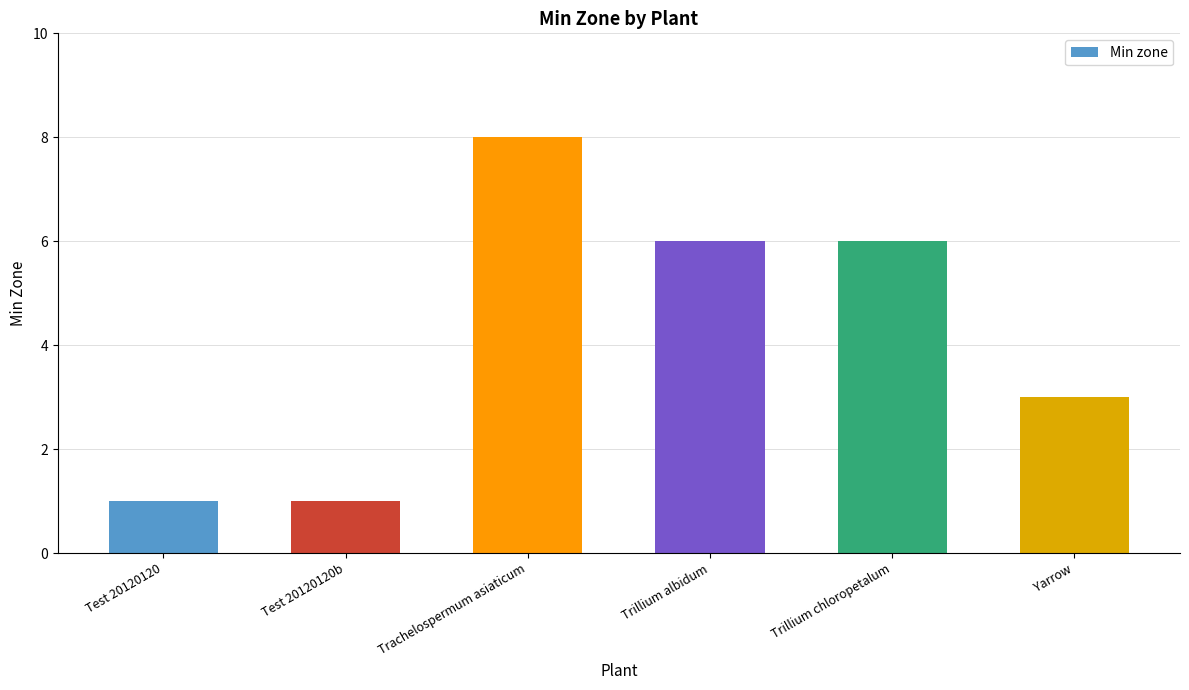

What is the average value?

4